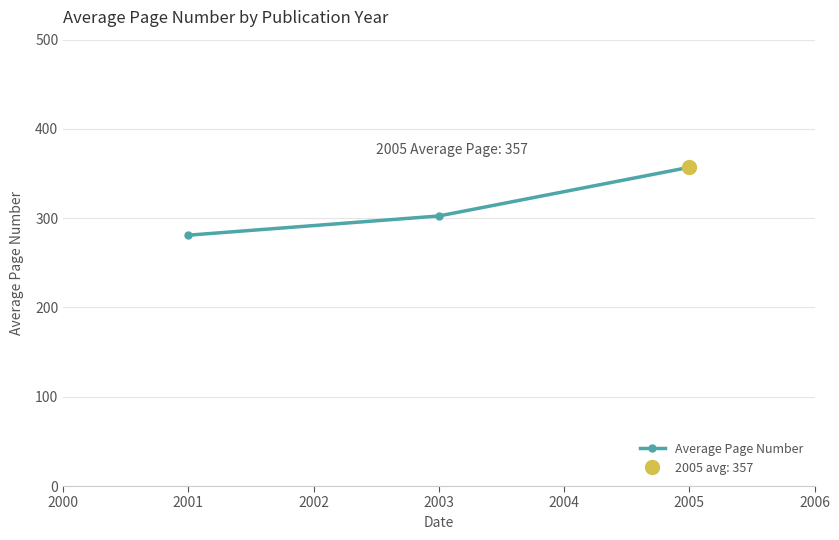

The Average Page Number series shows 281.0 at 2001. True or false?

True